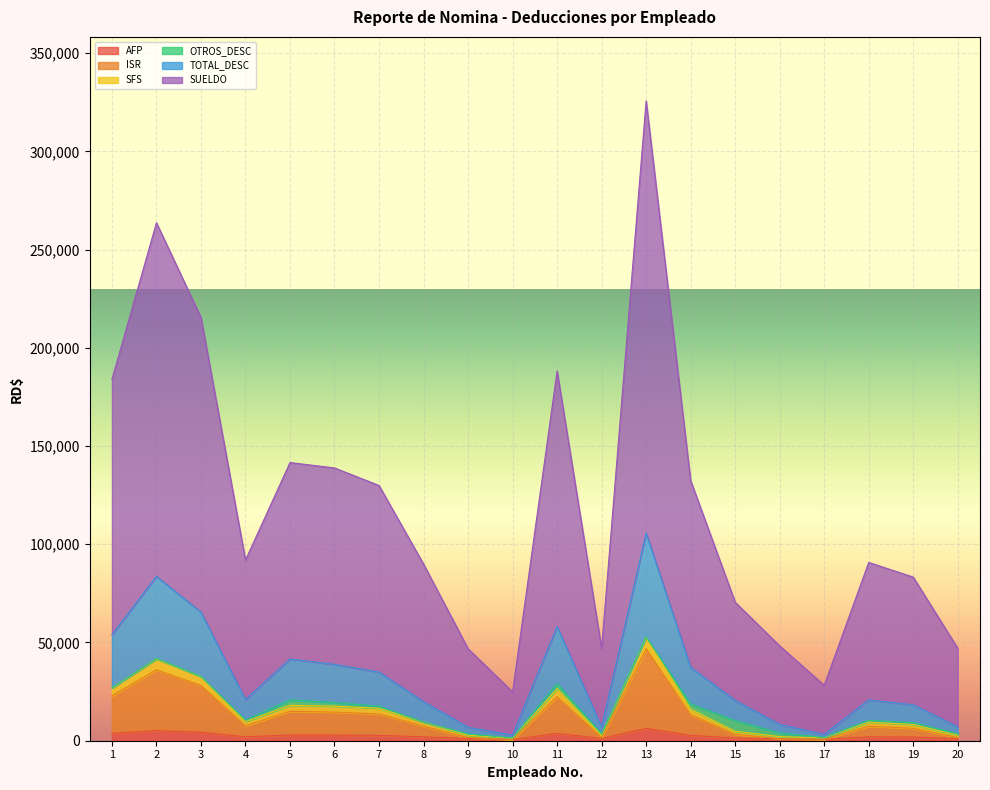

How many data points in TOTAL_DESC are less than 20955?

10